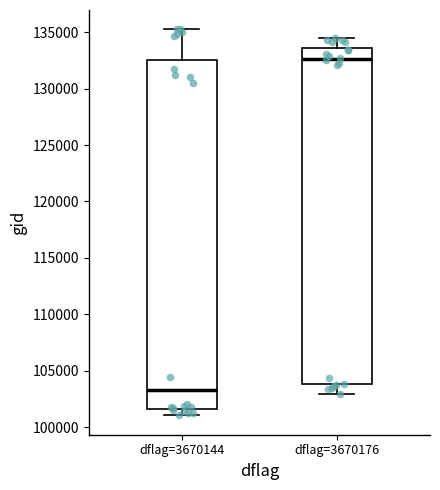

Where is the lower edge of the box for dflag=3670176 on the y-axis? The values are not printed on the chart, so give them approximately, as read against the axis.

104000